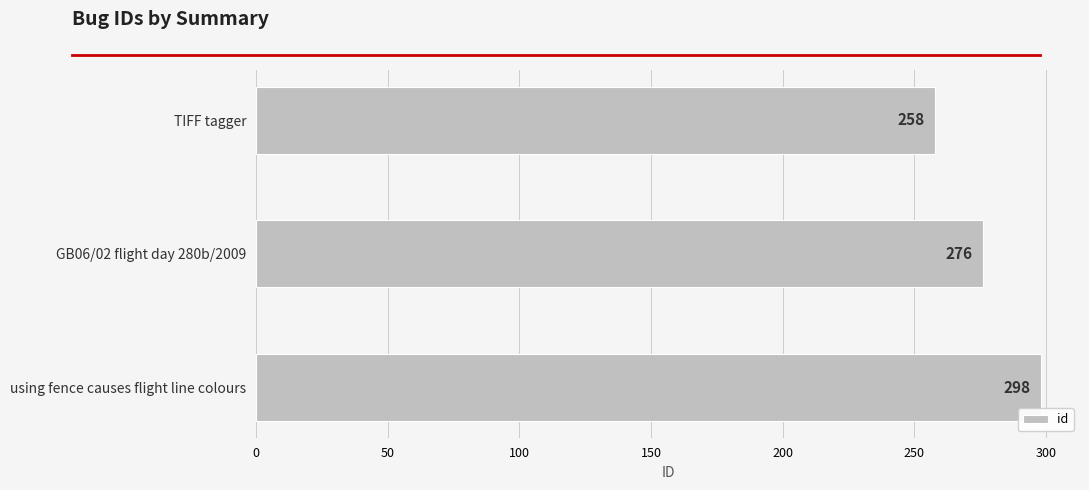

Count the values in the range 258 to 298.

3